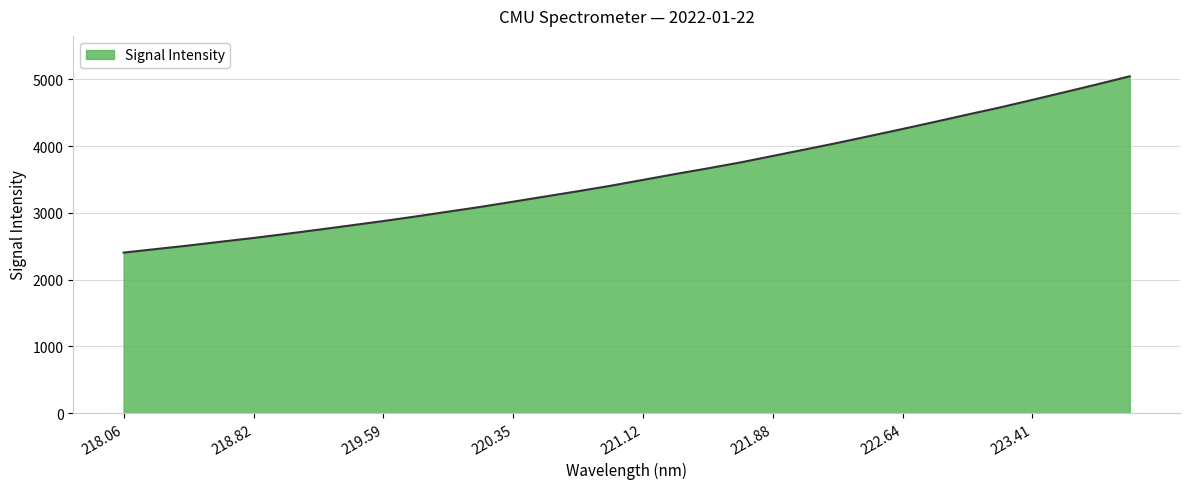

What is the maximum value shown in the chart?

5047.0